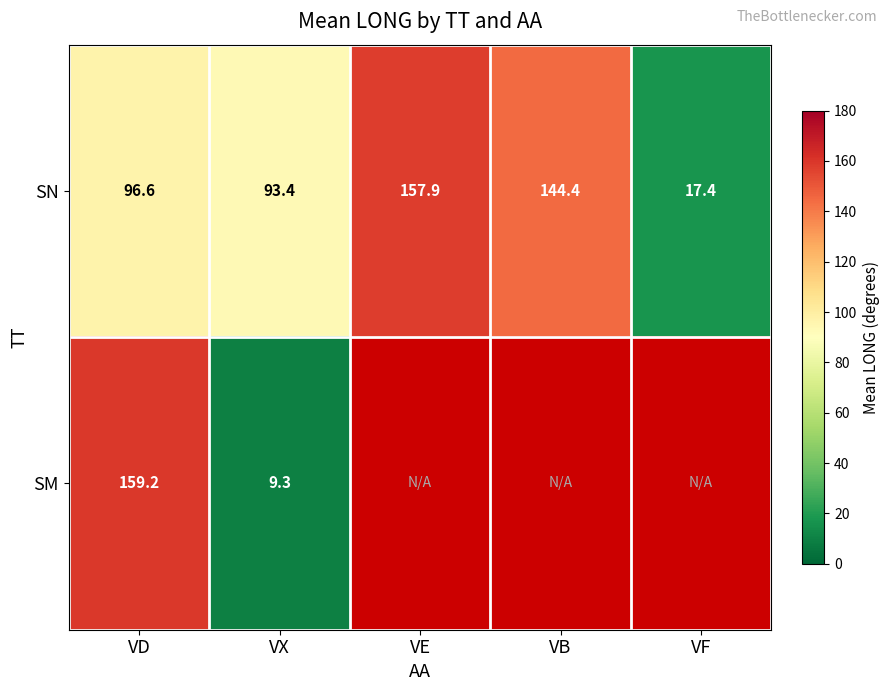

Which has a higher value, VD or VB?

VB